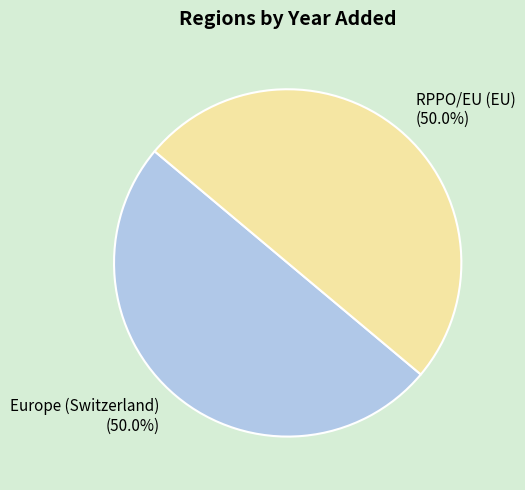

Do RPPO/EU (EU) and Europe (Switzerland) together represent more than half of the pie?

Yes